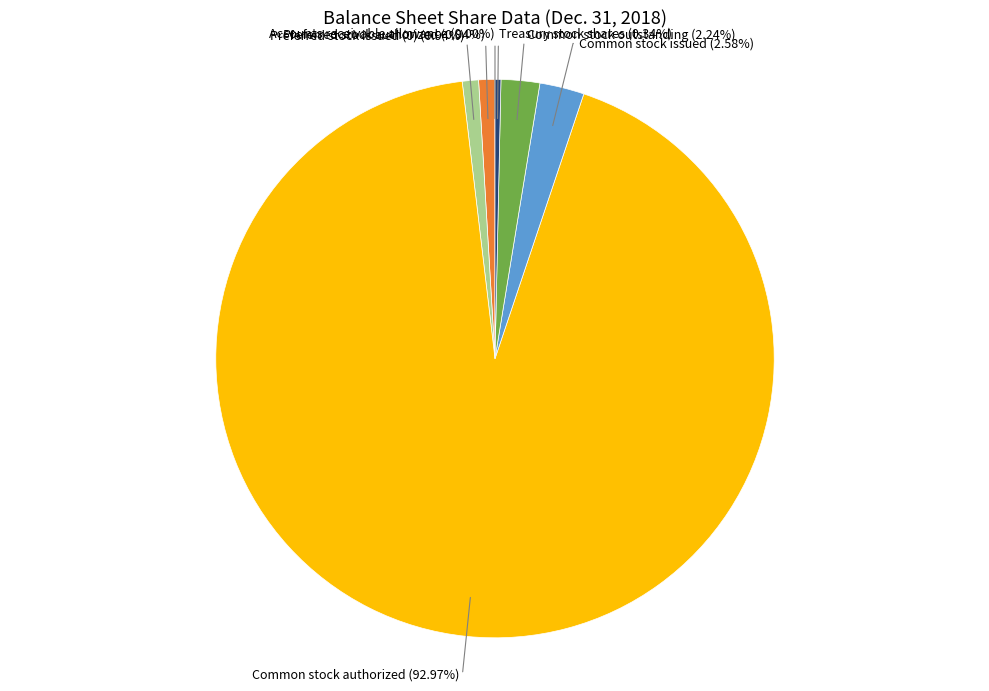

Does any single category account for the majority?

Yes